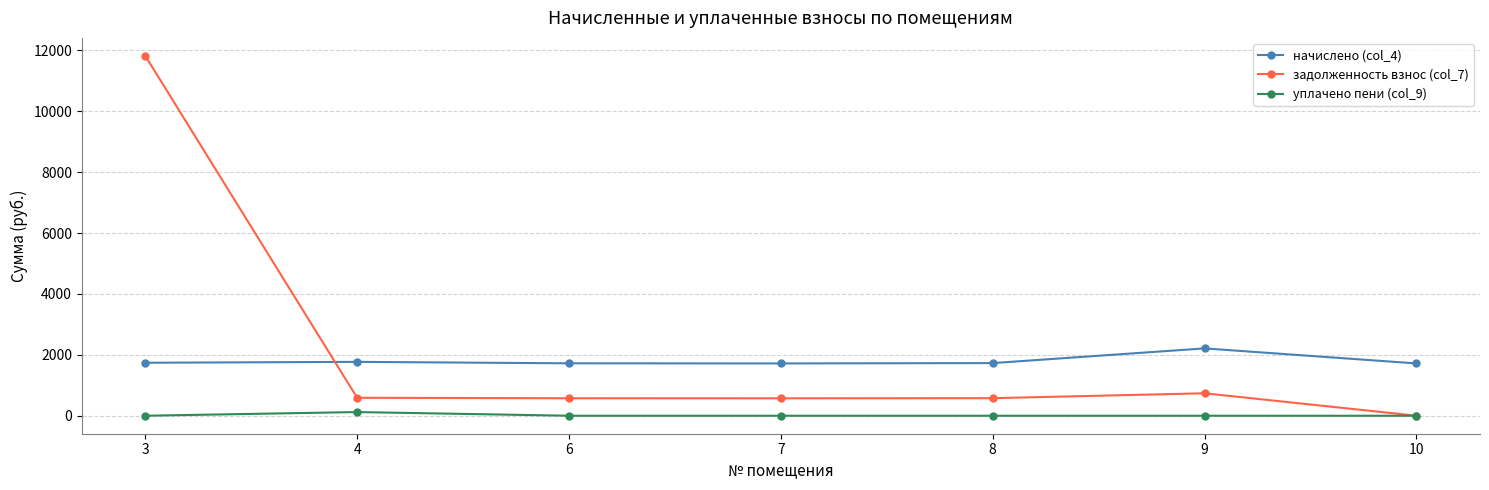

What is the value of the начислено (col_4) point at the 2nd from the left?

1769.8